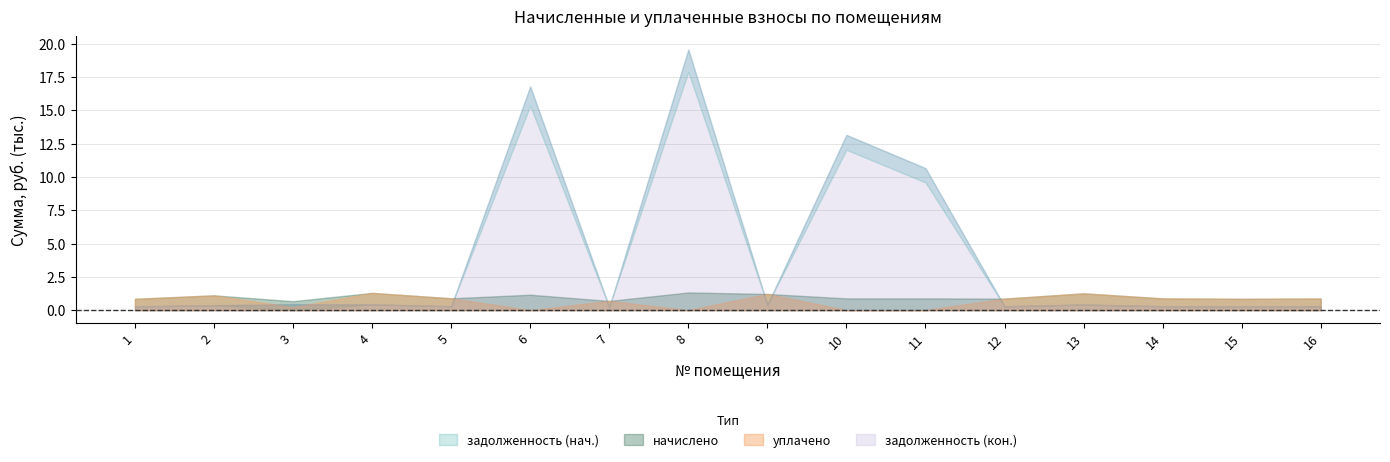

How many interior local valleys does the задолженность (кон.) series have?

5